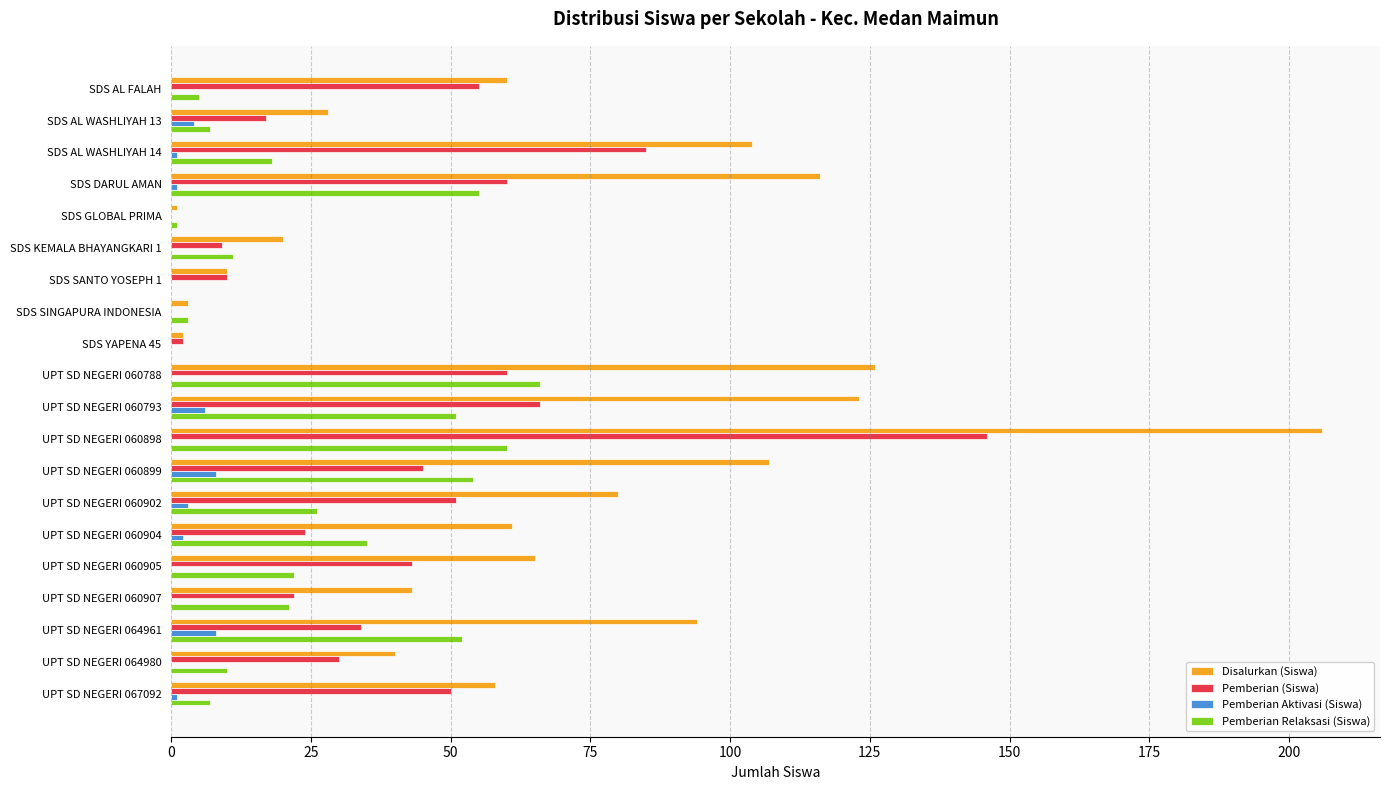

Is it true that Pemberian (Siswa) equals 30 at UPT SD NEGERI 064980?

True